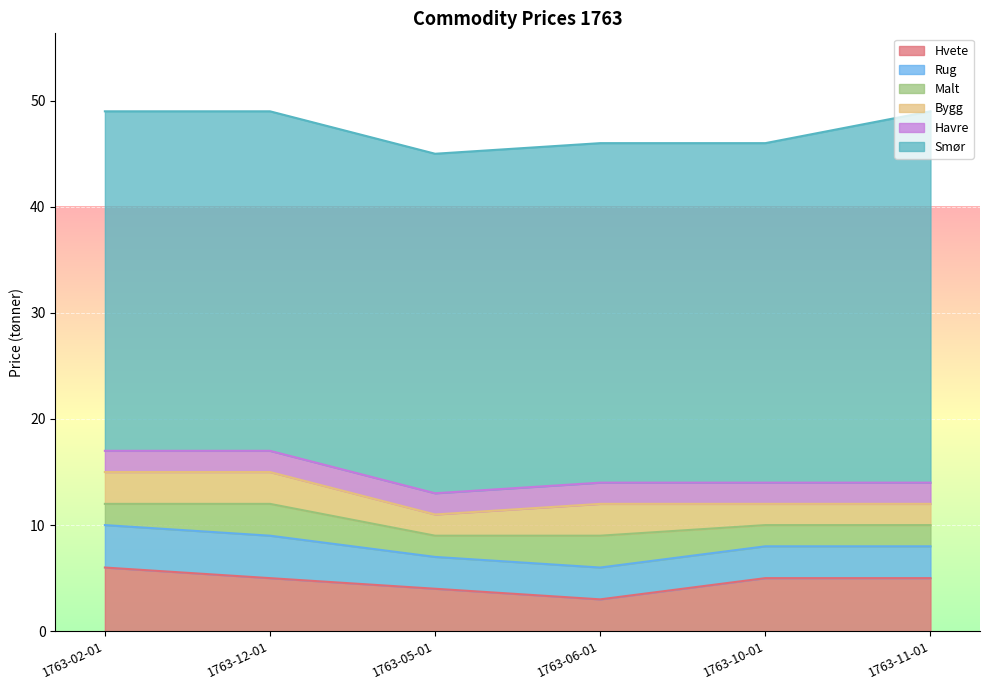

True or false: Hvete and Havre intersect in this chart.

False